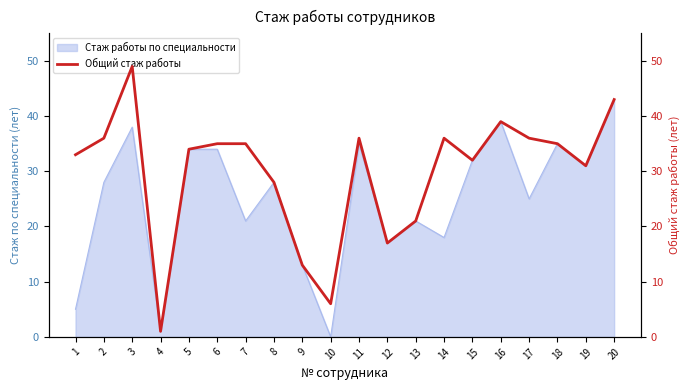

What is the value of the 6th point from the left?

35